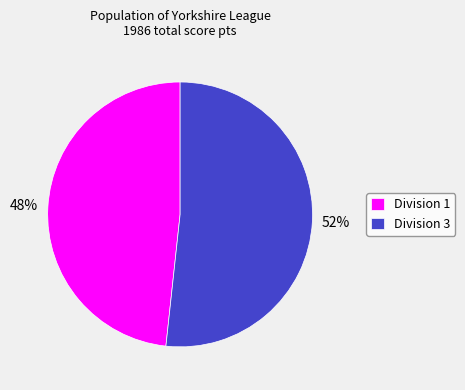

Between Division 1 and Division 3, which is larger?

Division 3